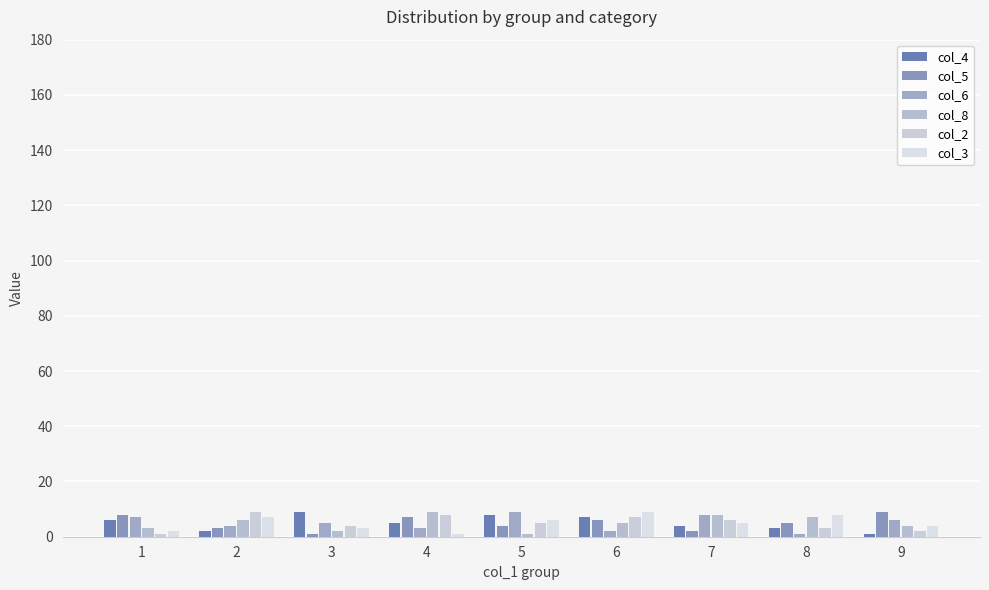

Does the chart contain any negative values?

No